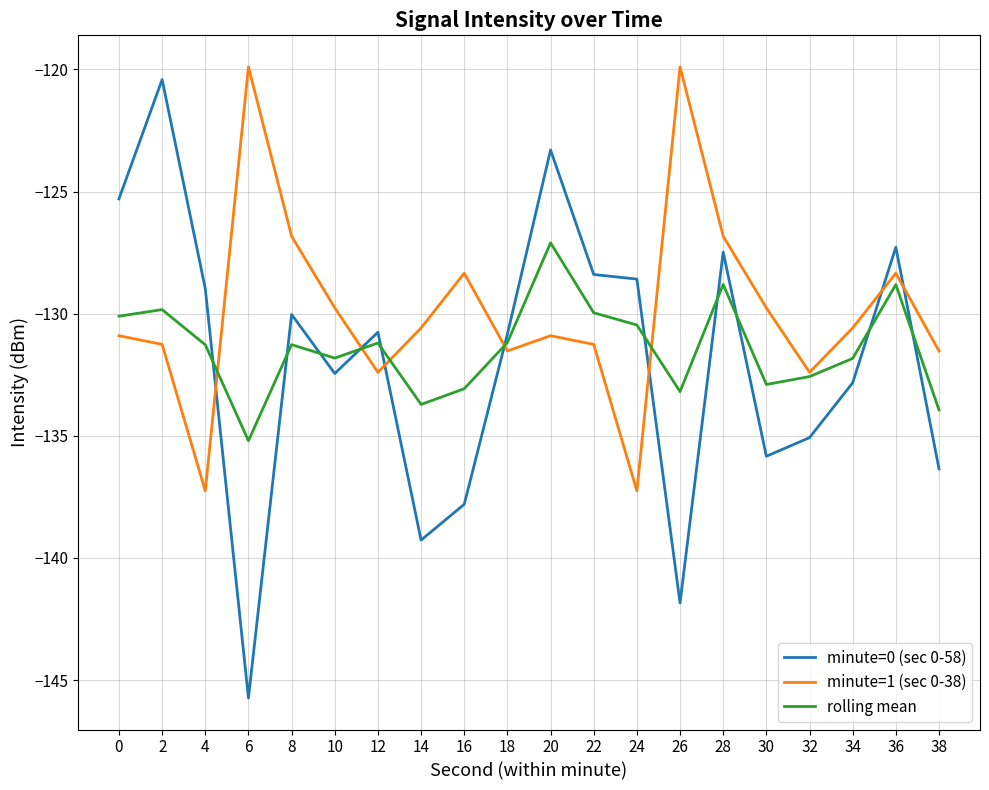

After their last crossing, which series has the higher values: rolling mean or minute=0 (sec 0-58)?

rolling mean